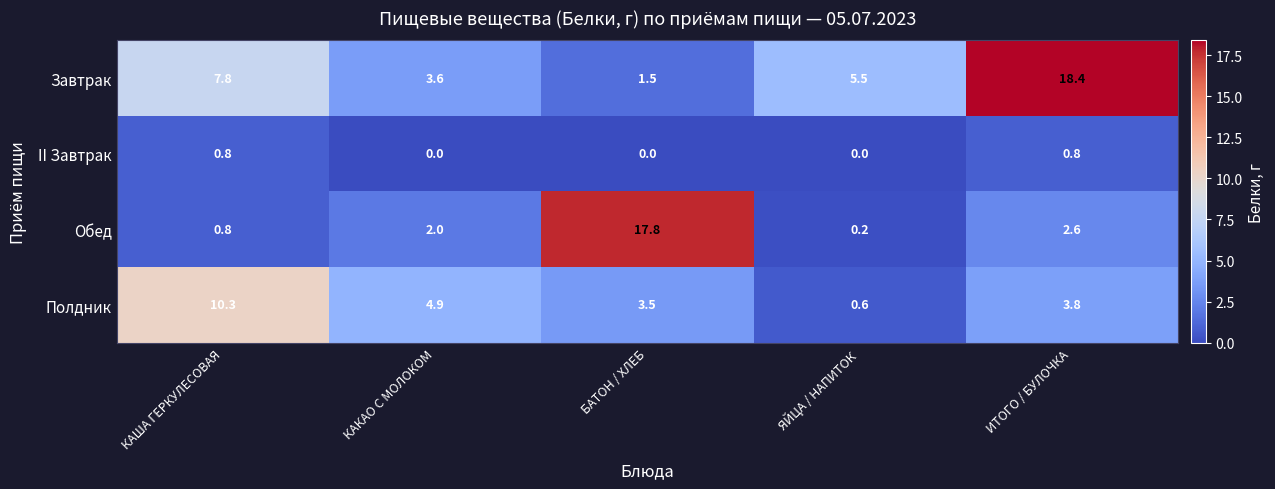

What is the maximum value shown in the chart?

18.4